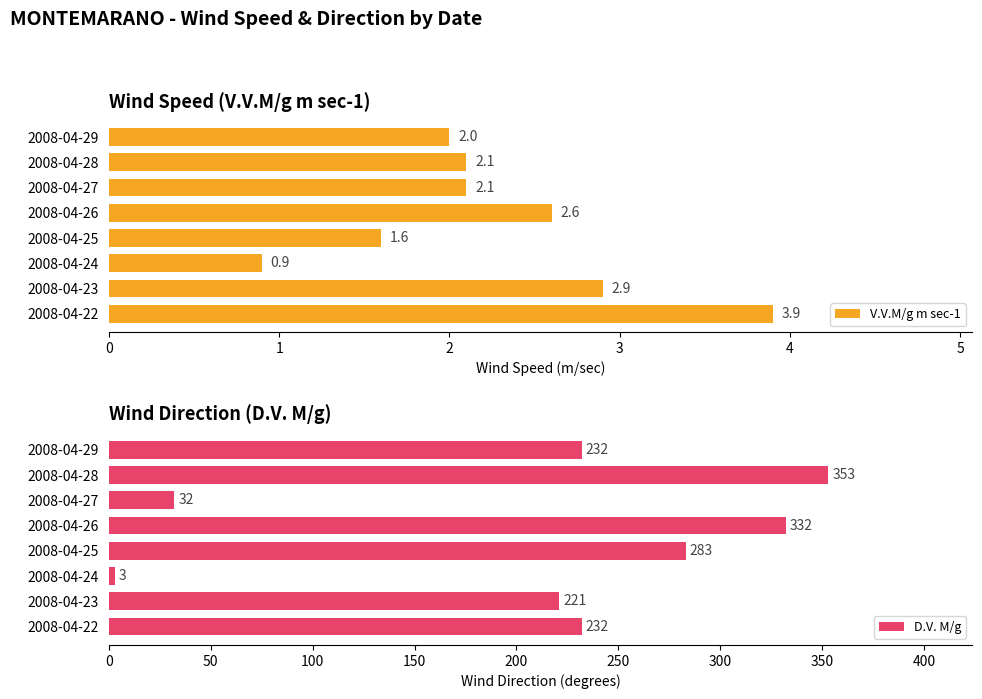

At which label is V.V.M/g m sec-1 closest to 2?

2008-04-29